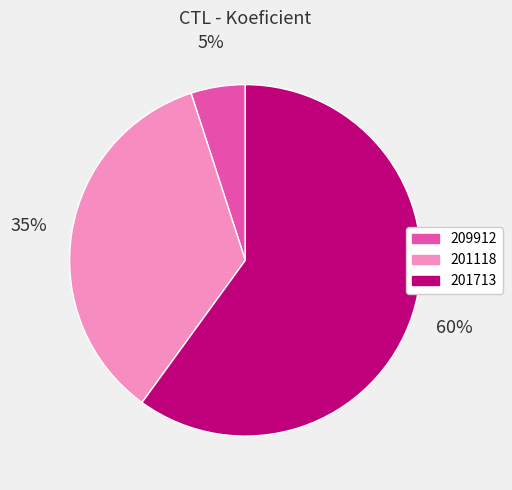

Is 209912 the majority of the pie?

No